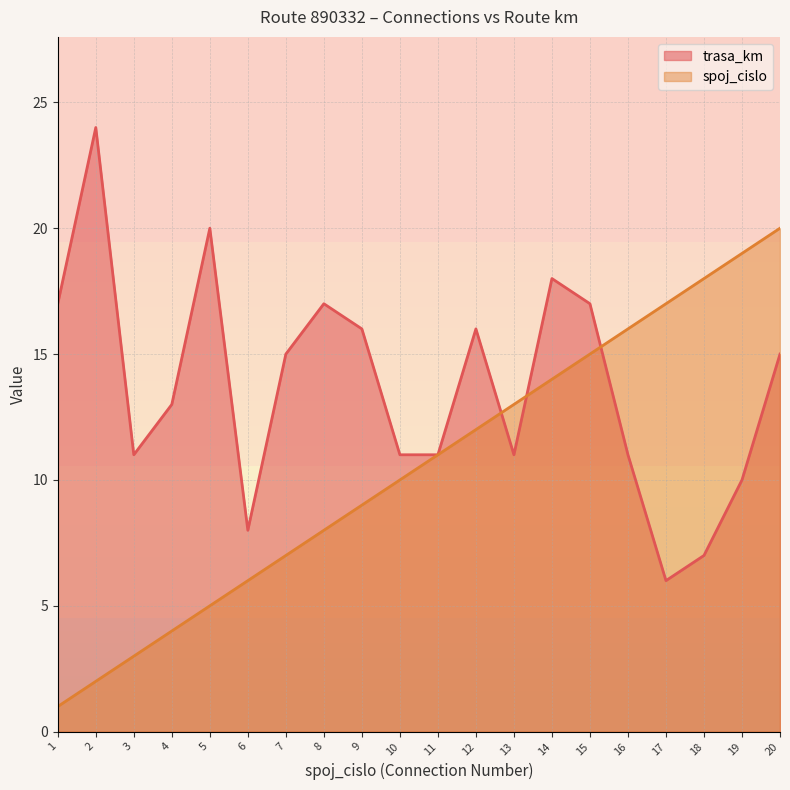

What is the smallest value displayed?

1